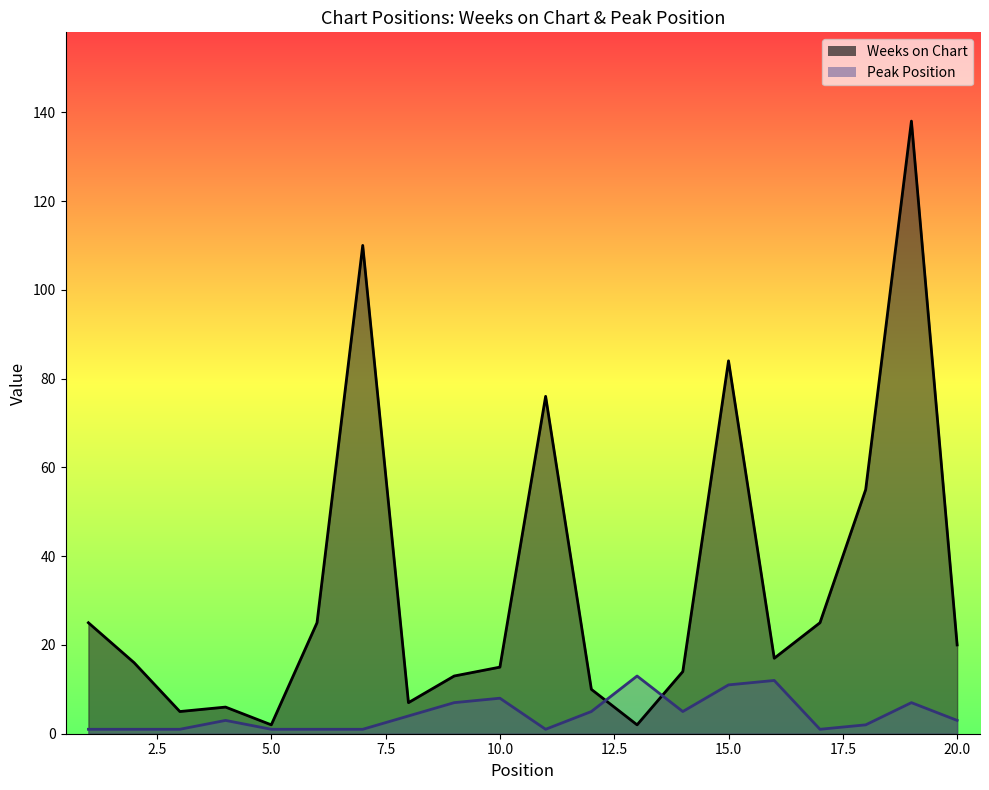

How many data points in Peak Position are above 3?

9